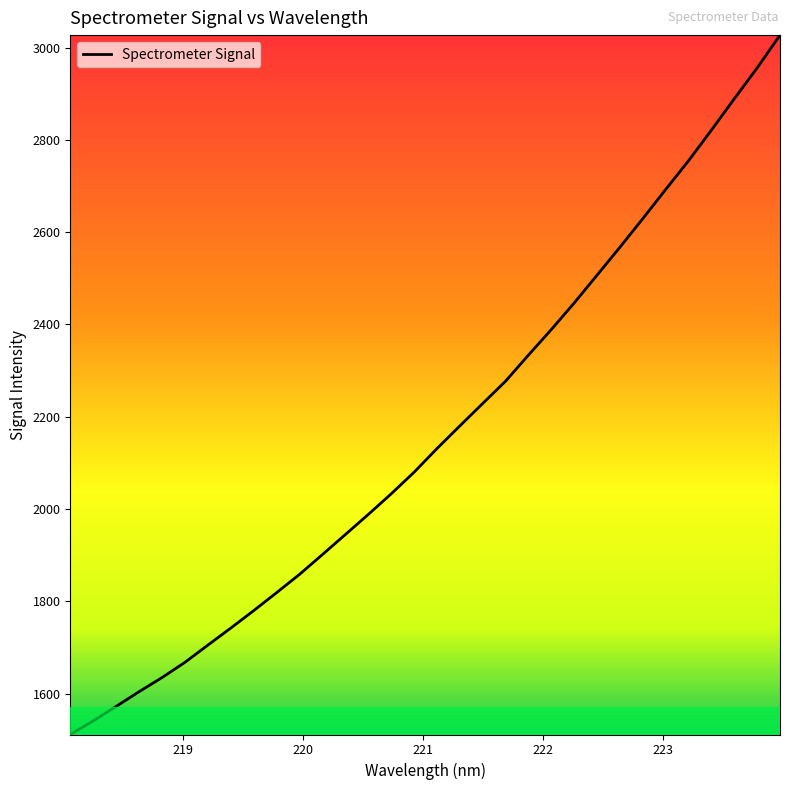

Is this an area chart (filled region under the line)?

No